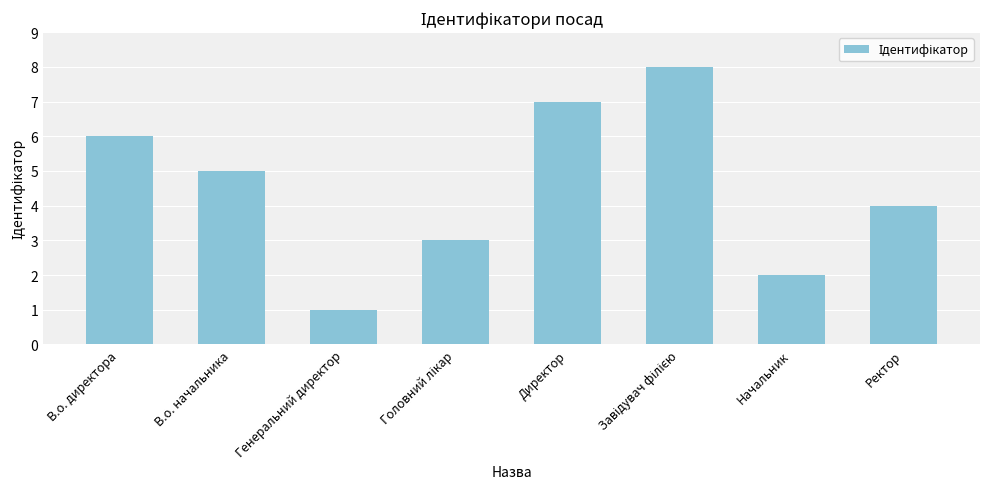

Is it true that the value at Ректор is 1?

False